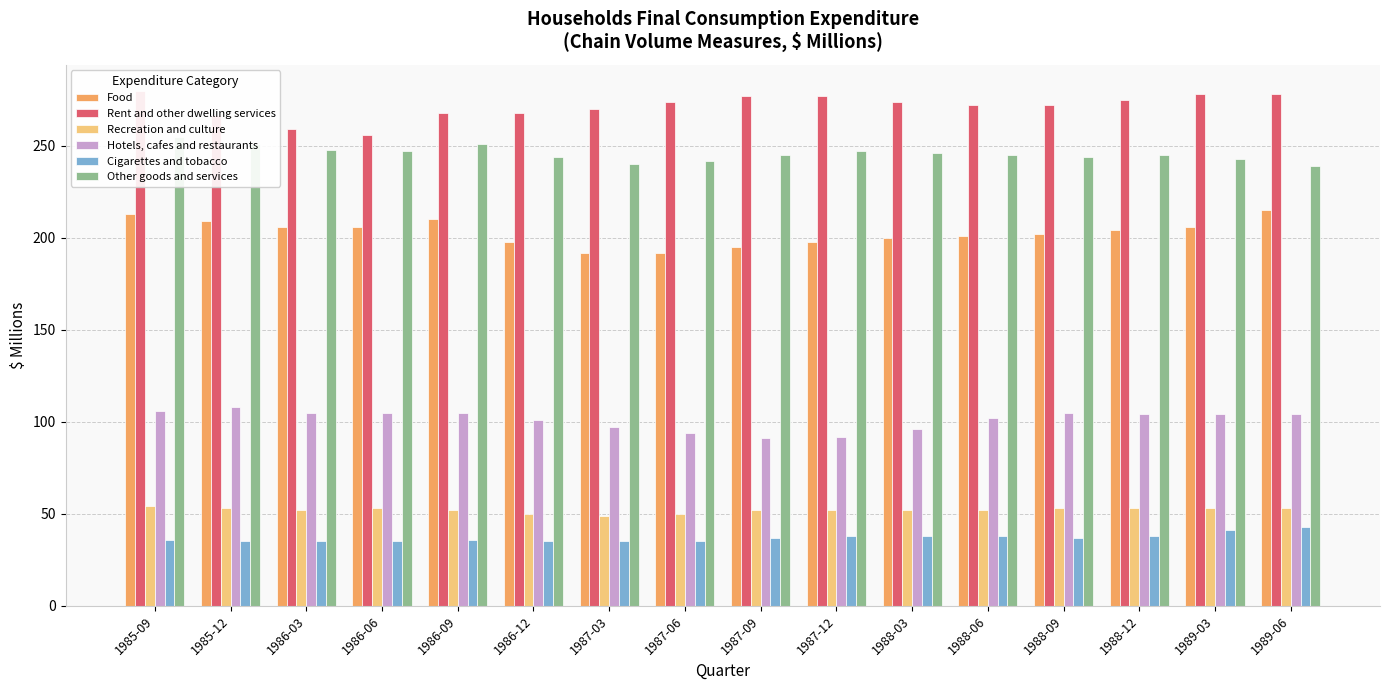

Rank the series by their maximum value, from highest to lowest.

Rent and other dwelling services, Other goods and services, Food, Hotels, cafes and restaurants, Recreation and culture, Cigarettes and tobacco